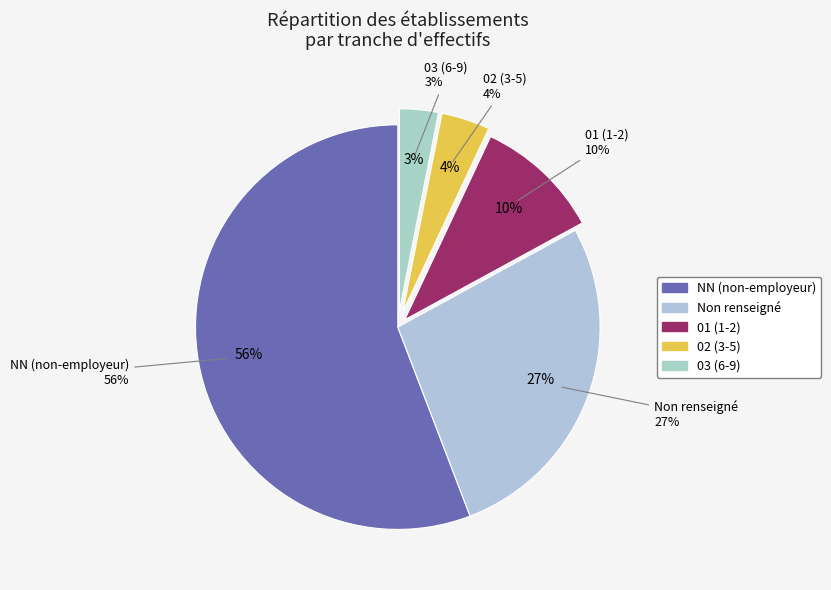

True or false: 03 accounts for 13% of the total.

False